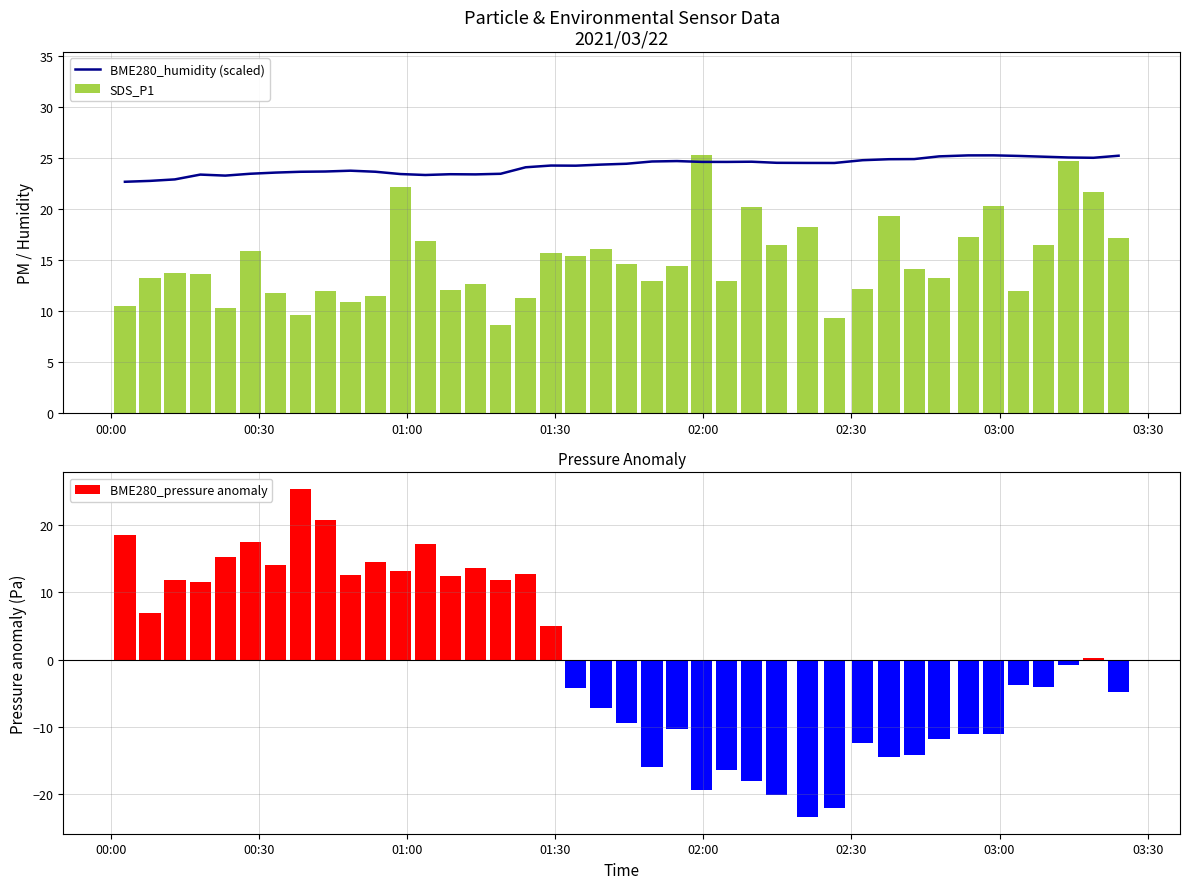

What are all the series names shown in the legend?

BME280_humidity (scaled), SDS_P1, BME280_pressure anomaly